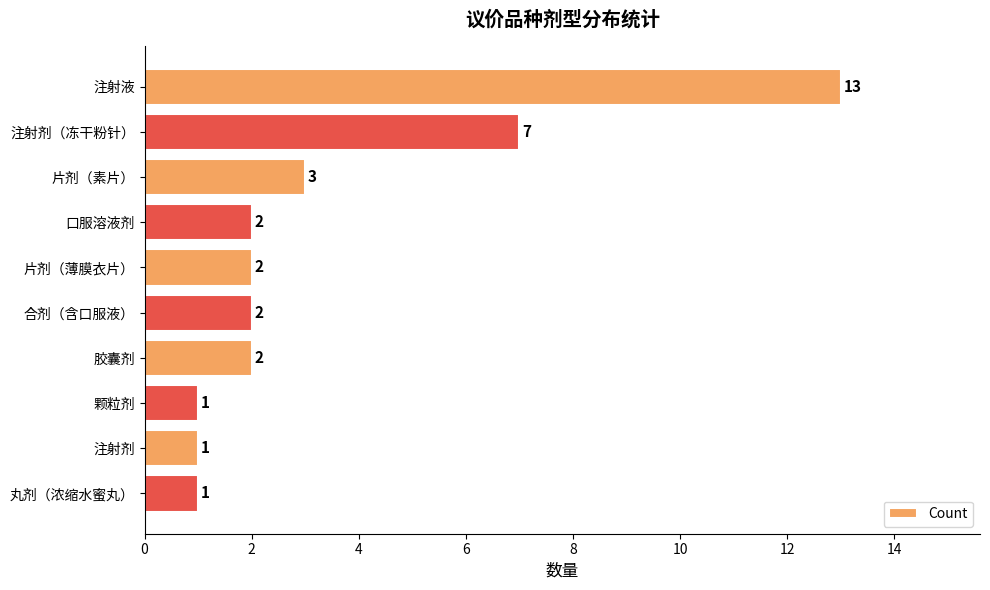

What is the average value?

3